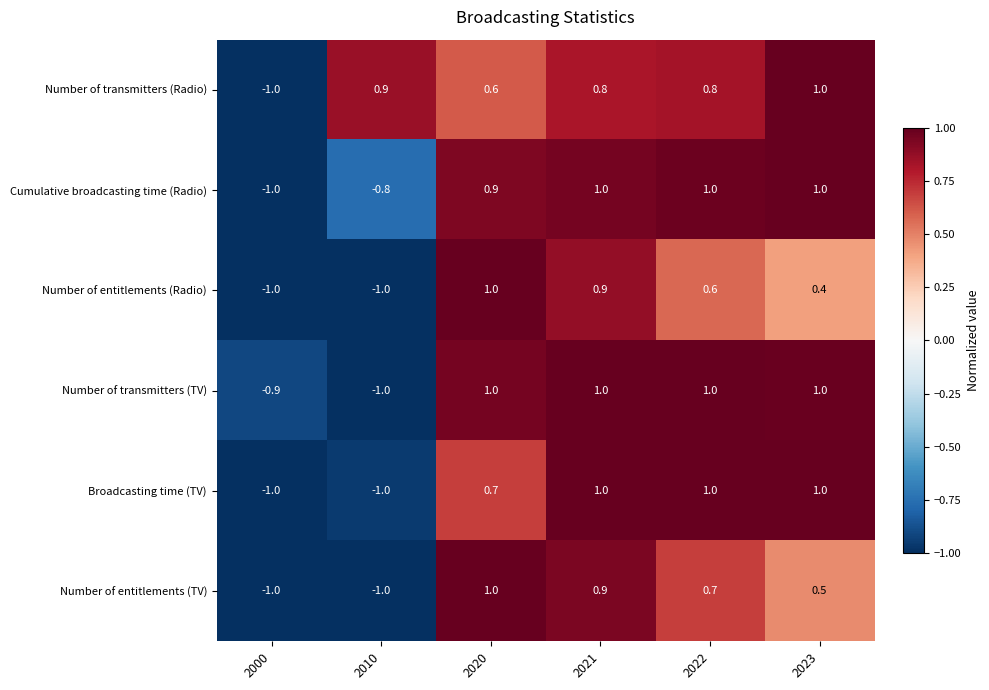

At how many categories does at least one series exceed 0?

5